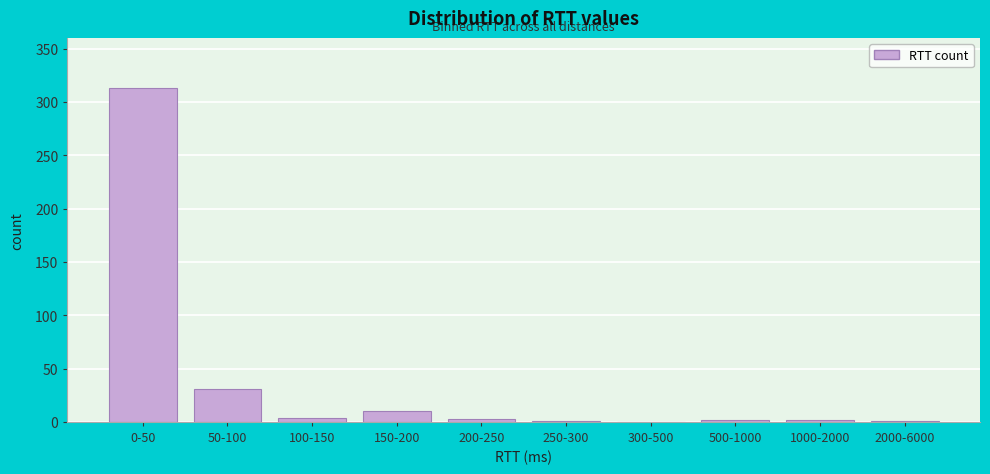

The chart shows a value of 133 at 300-500. True or false?

False